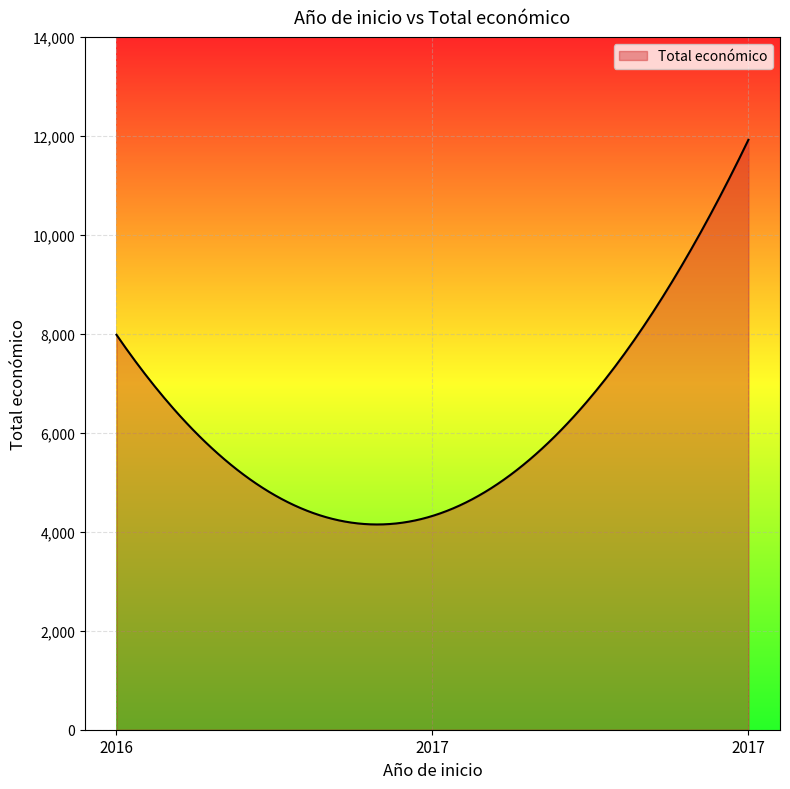

What is the greatest value displayed?

11920.0